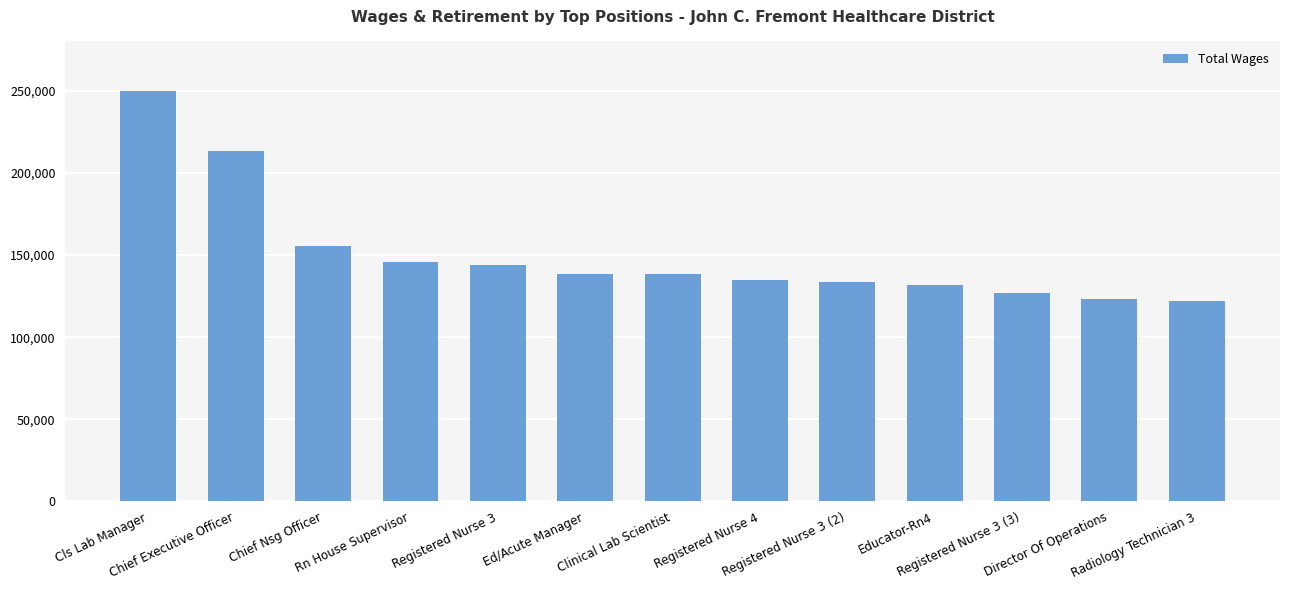

What is the sum of all values?

1957063